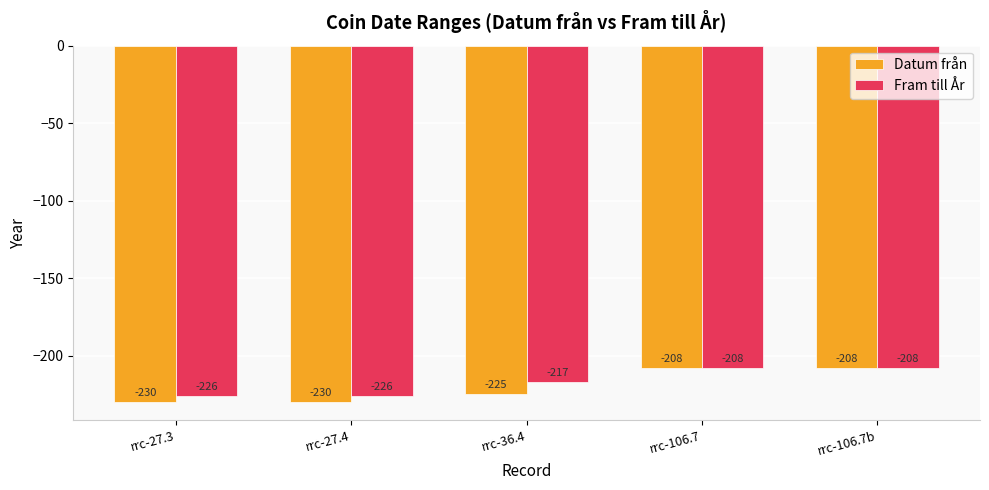

At which label does Datum från first exceed -225?

rrc-106.7